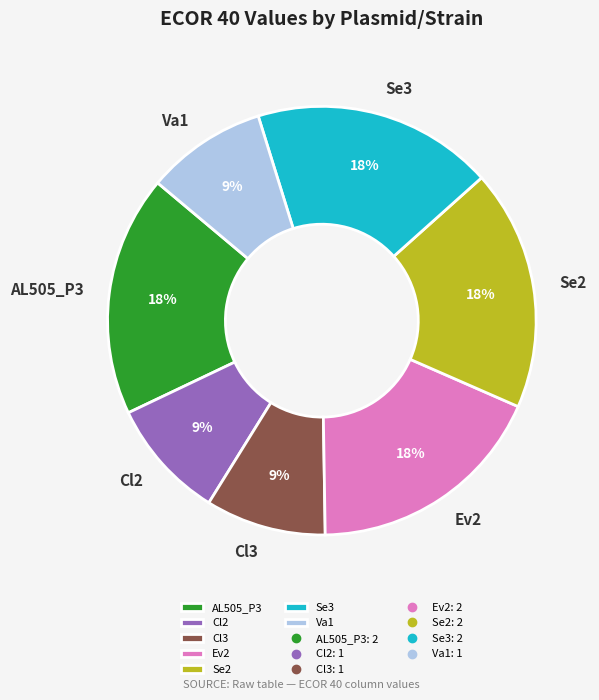

Count the number of slices in the pie.

7